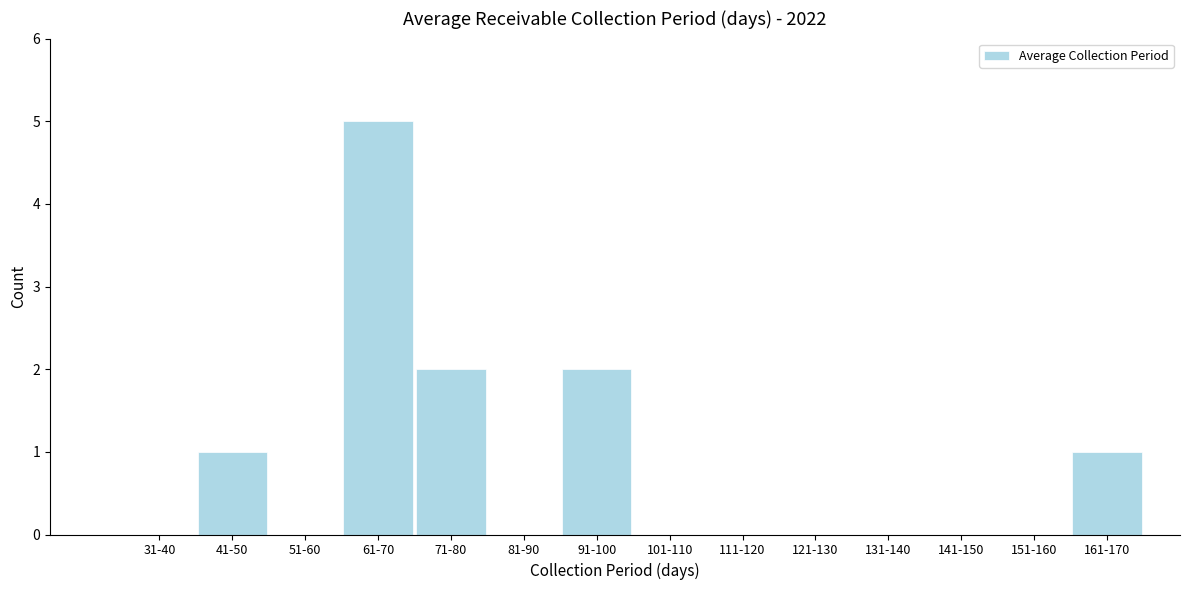

Reading right to left, list all the values displayed in this chart.

161-170=1	151-160=0	141-150=0	131-140=0	121-130=0	111-120=0	101-110=0	91-100=2	81-90=0	71-80=2	61-70=5	51-60=0	41-50=1	31-40=0